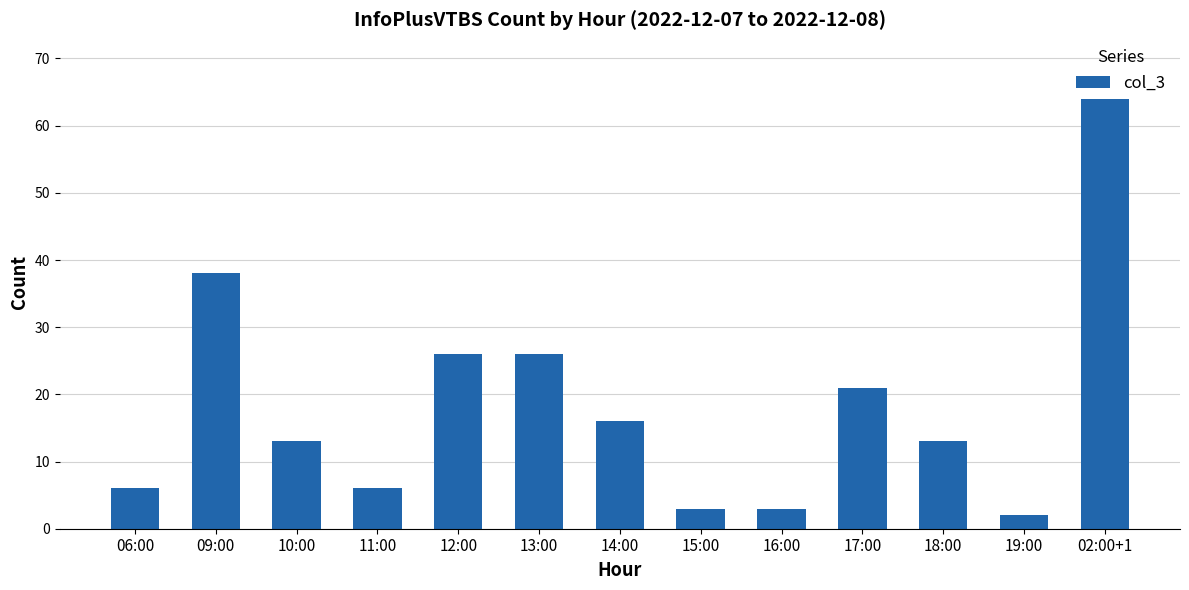

What is the smallest value displayed?

2